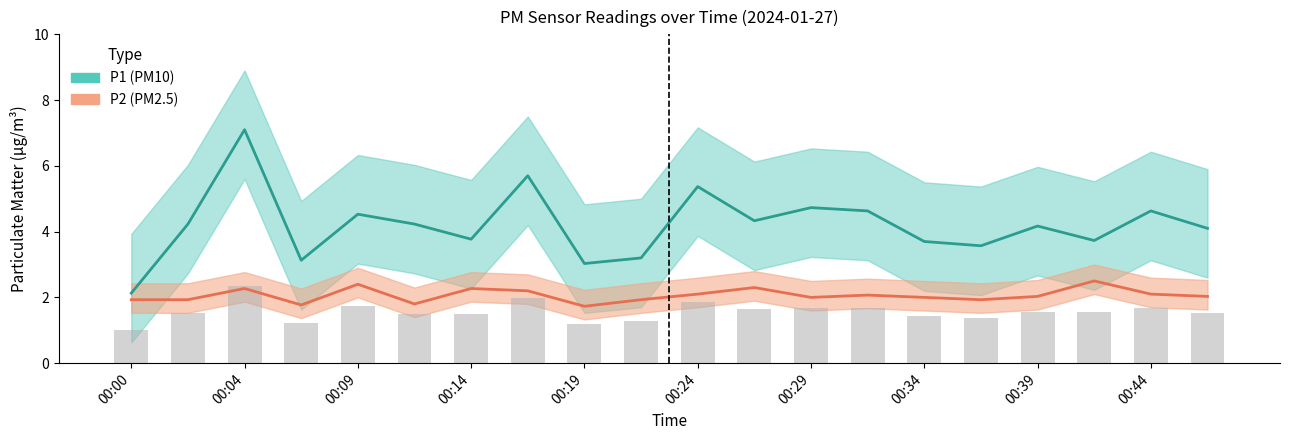

List the series in order of their peak value, lowest first.

P2, P1